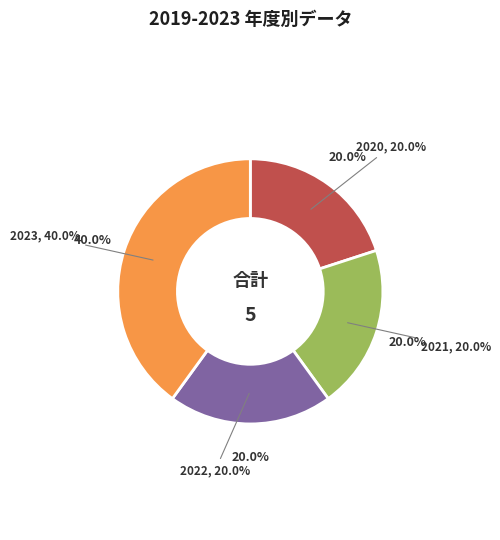

What percentage is NOT represented by 2022?

80.0%